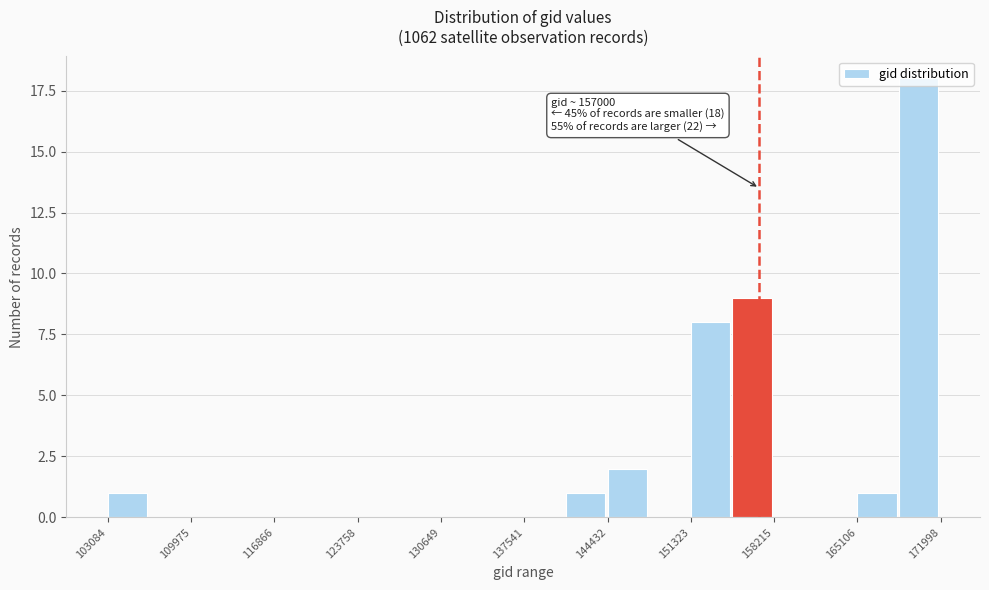

Read against the x-axis, roughly where is the centre of the tallest bar?

170000